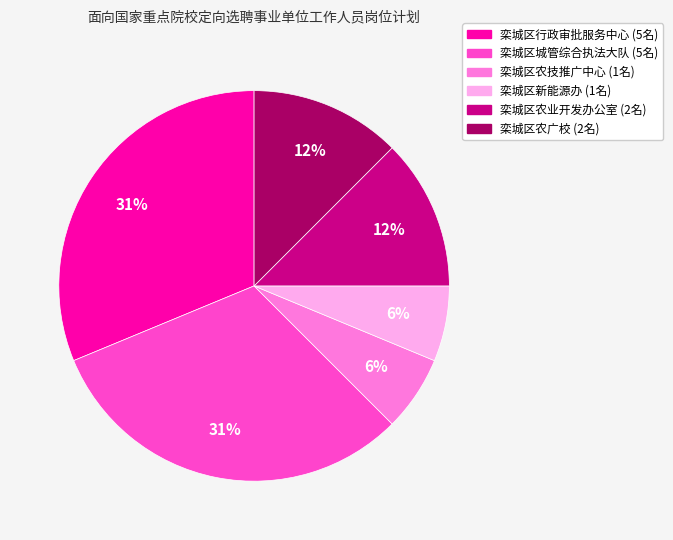

How many slices are in this pie chart?

6